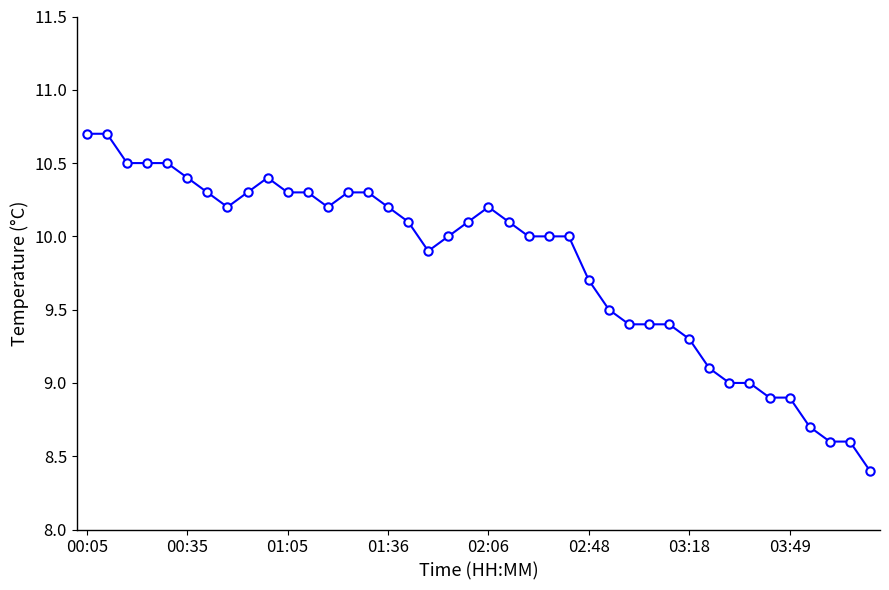

What is the sum of all values?

392.4